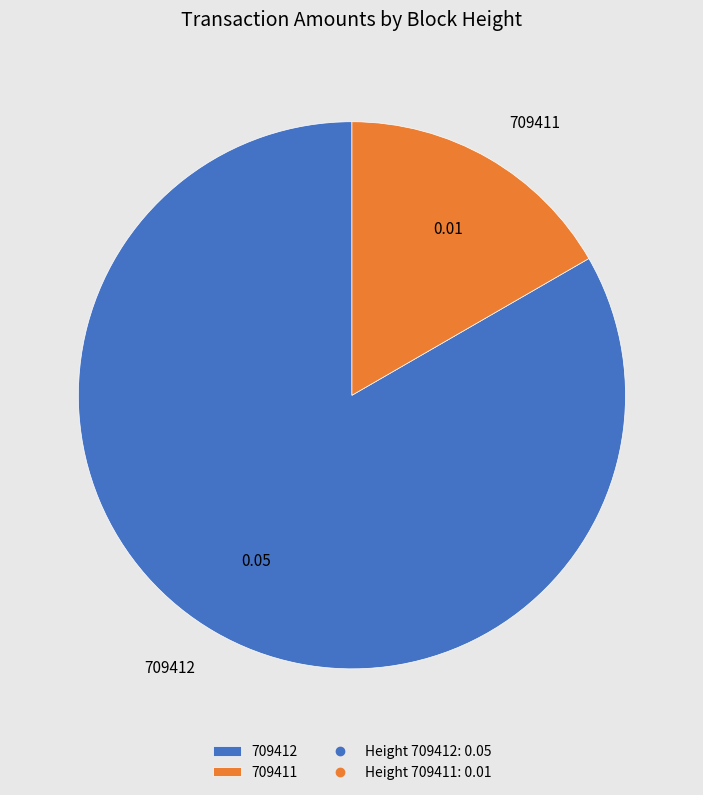

How many segments does this pie chart have?

2